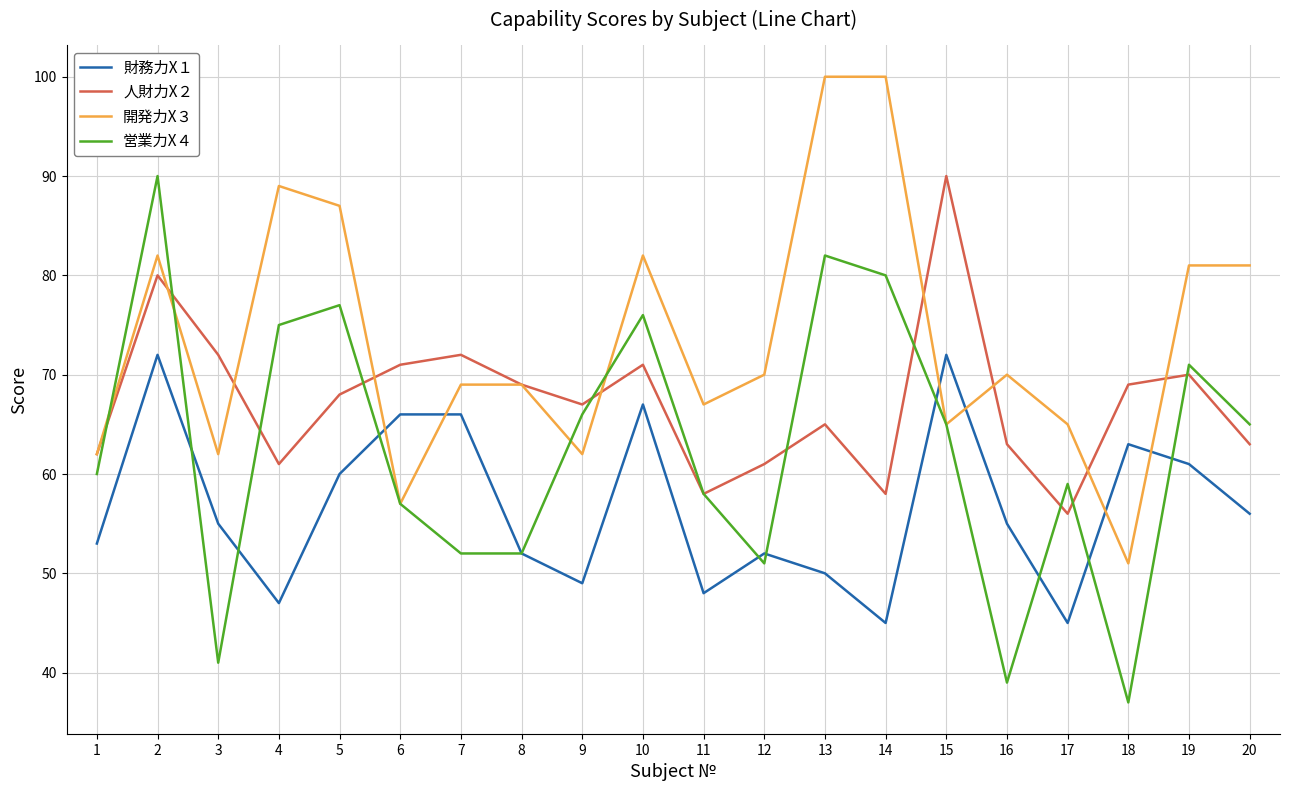

How many lines are shown in the chart?

4